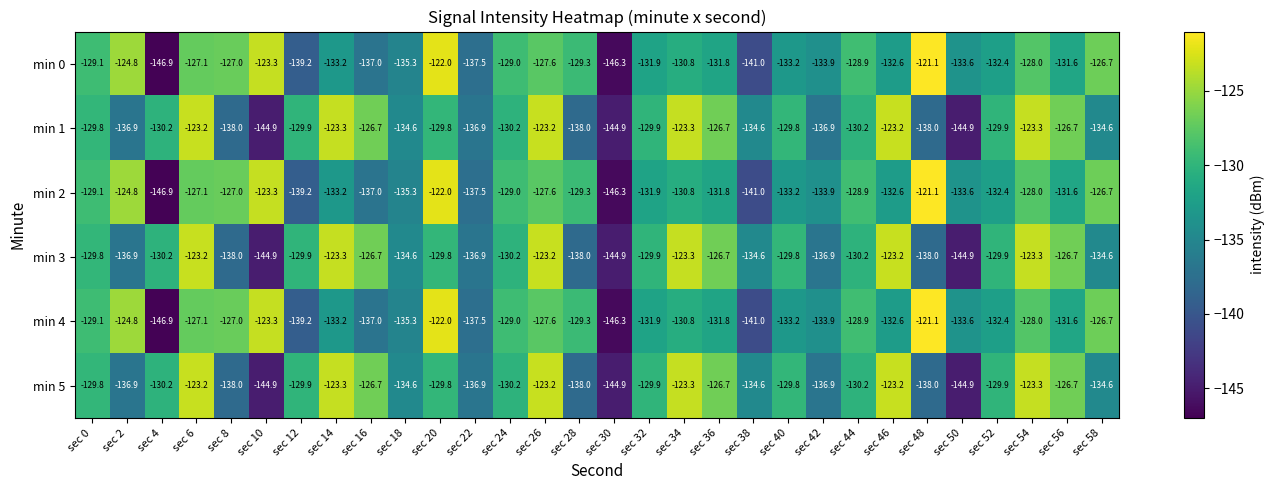

What is the spread (max minus min) of values at sec 40?

3.4